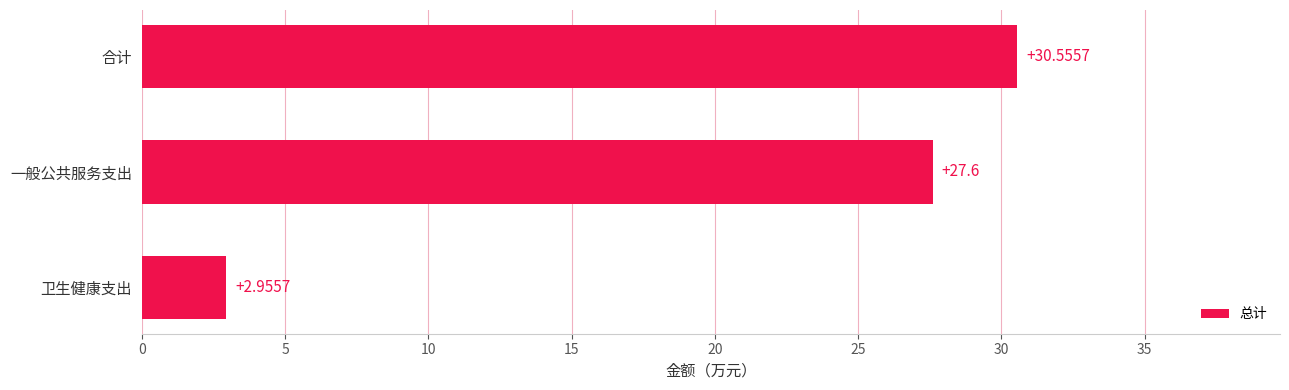

What is the maximum value shown in the chart?

30.6